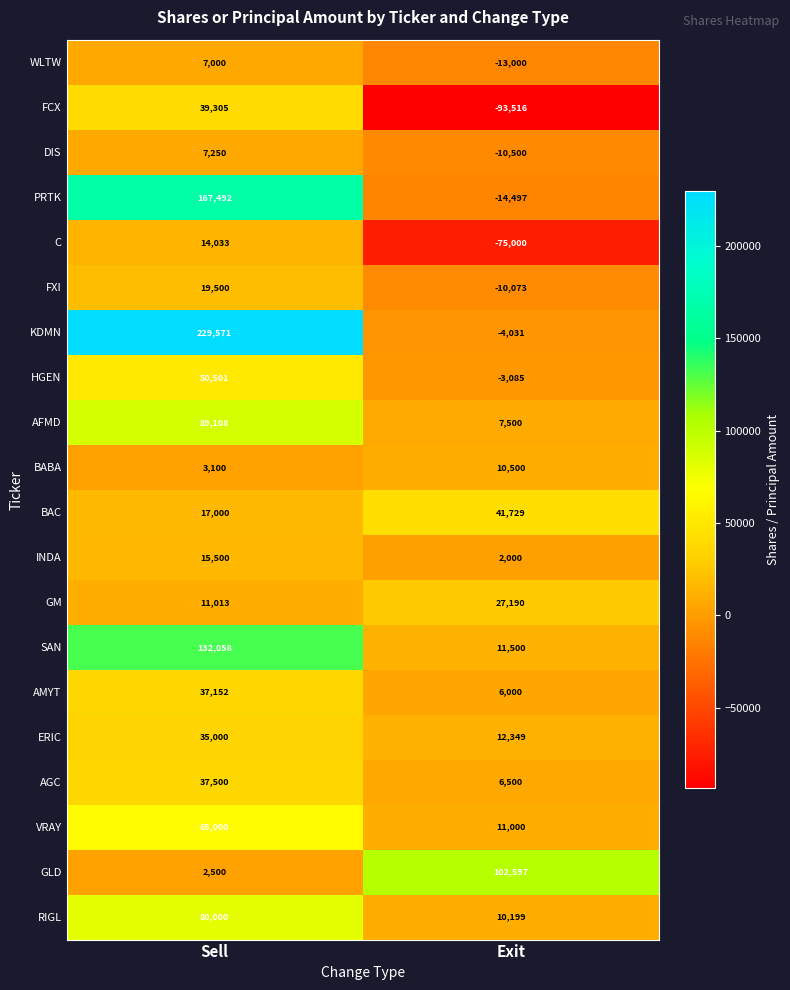

What is the spread (max minus min) of values at Exit?

196113